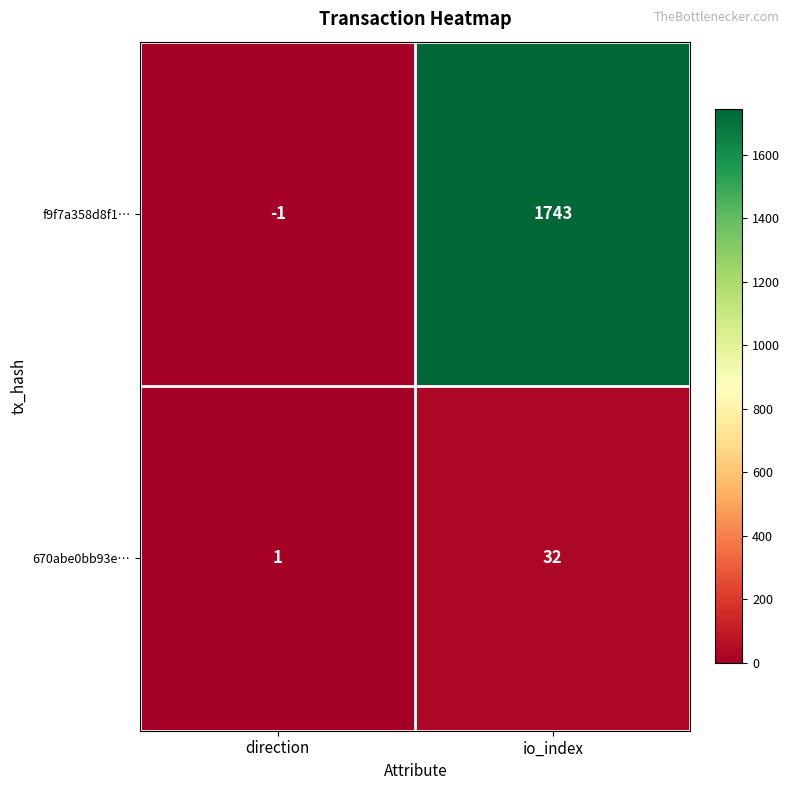

Is it true that f9f7a358d8f1… equals -2 at direction?

False